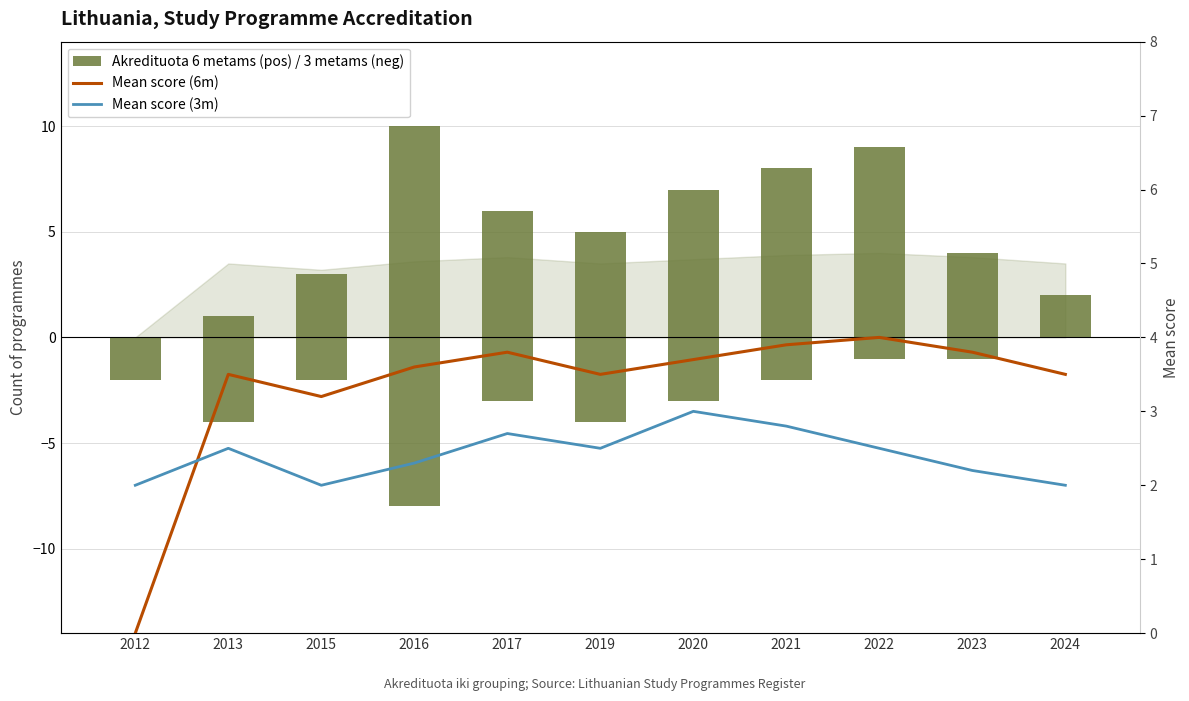

Which series has the largest range (max minus min)?

Akredituota 6 metams